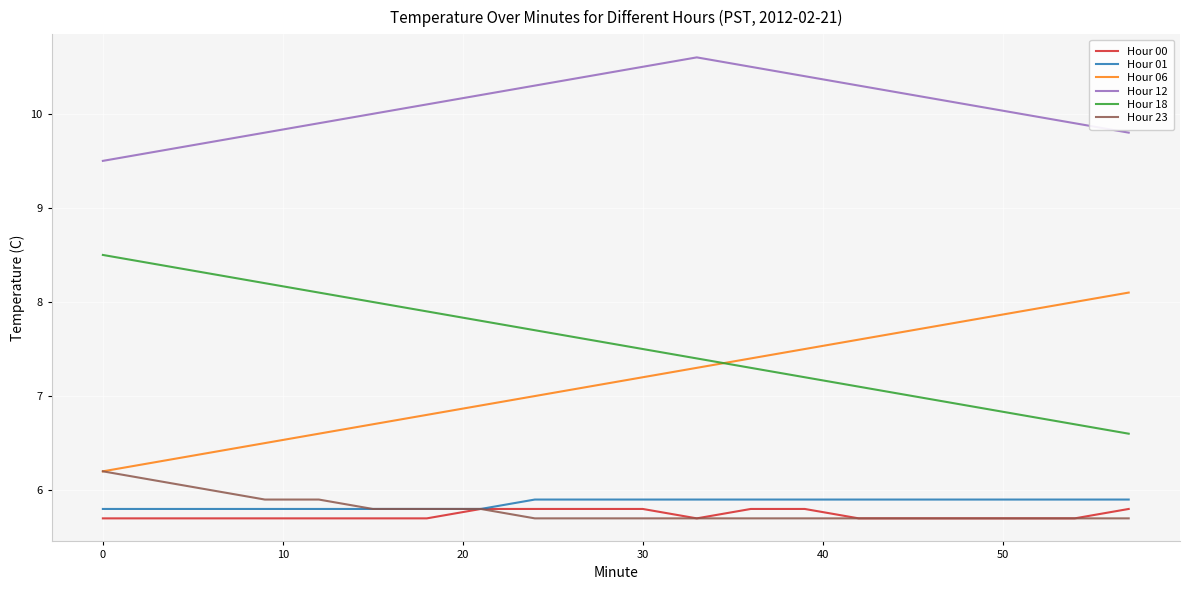

What is the highest value of the Hour 06 series?

8.1